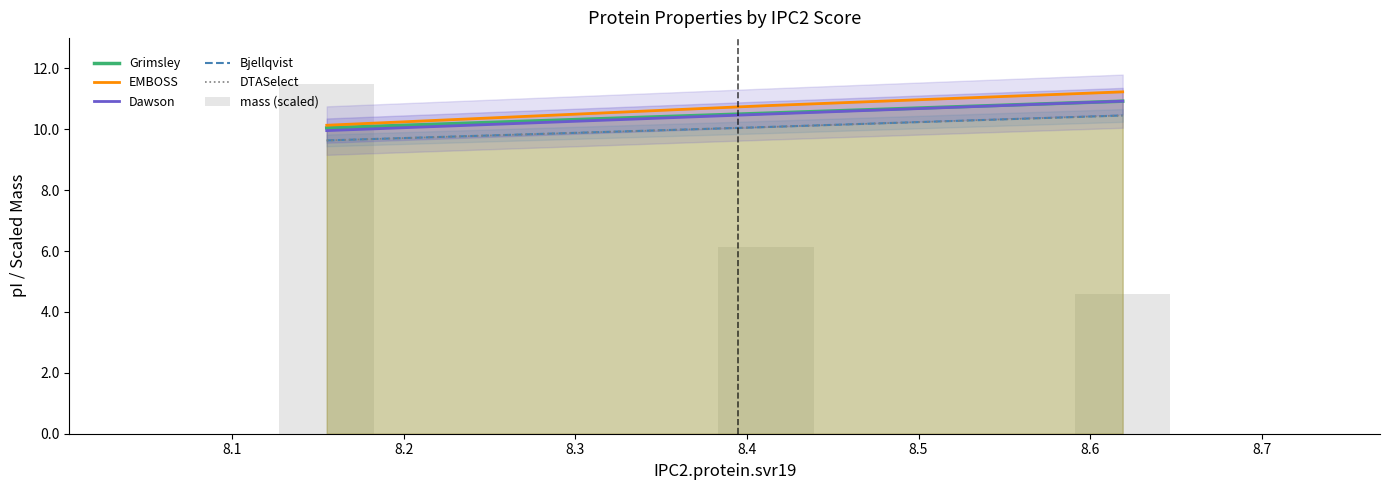

The value of Bjellqvist at 8.2 is 16.7. True or false?

False